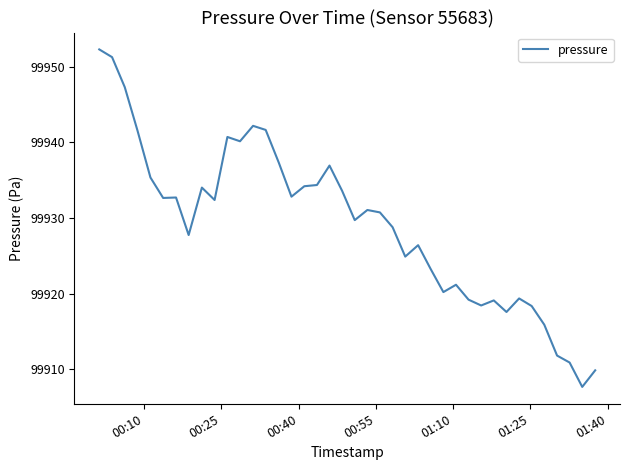

What is the minimum value shown in the chart?

99907.7